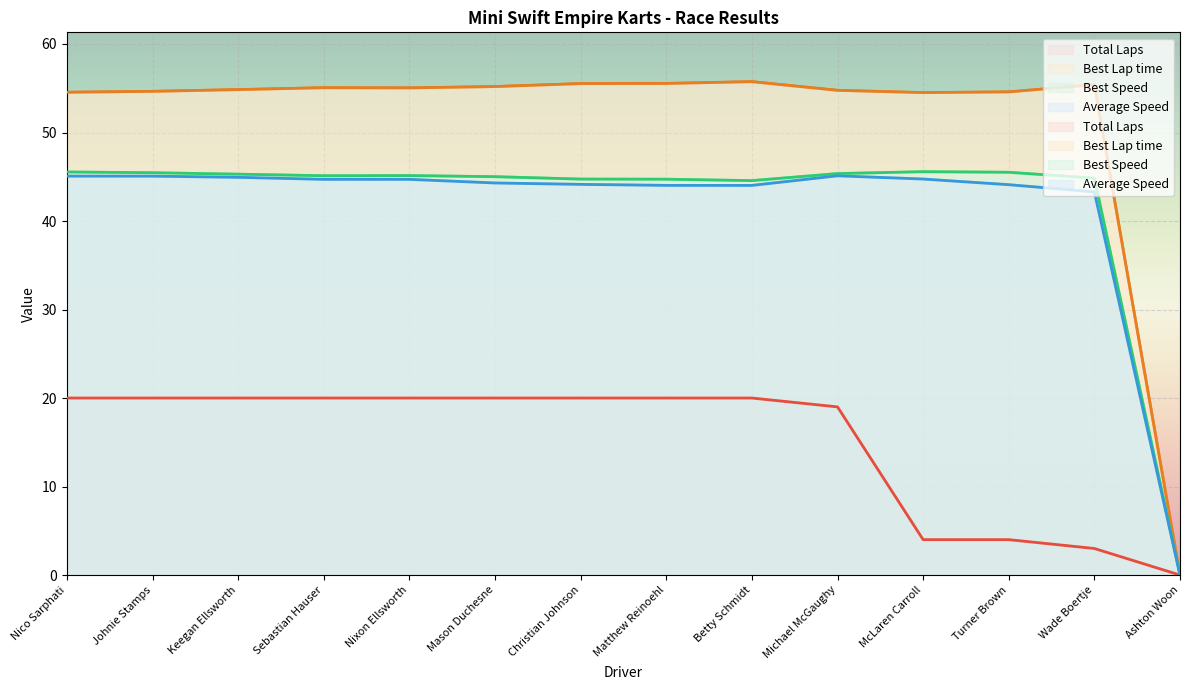

The value of Total Laps at Wade Boertje is 3.0. True or false?

True